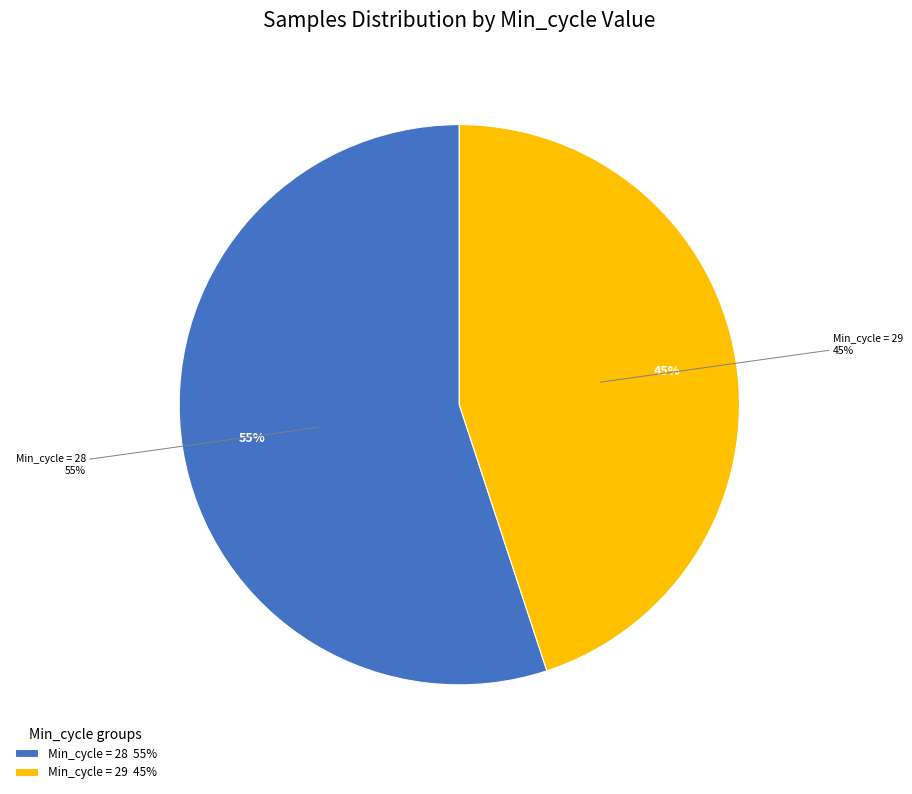

Which has a higher value, 29 or 28?

28